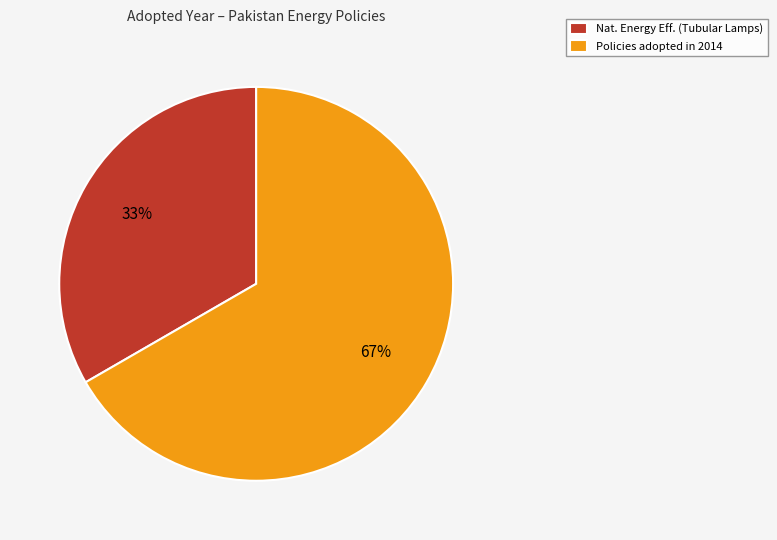

Is Nat. Energy Eff. (Tubular Lamps) the majority of the pie?

No